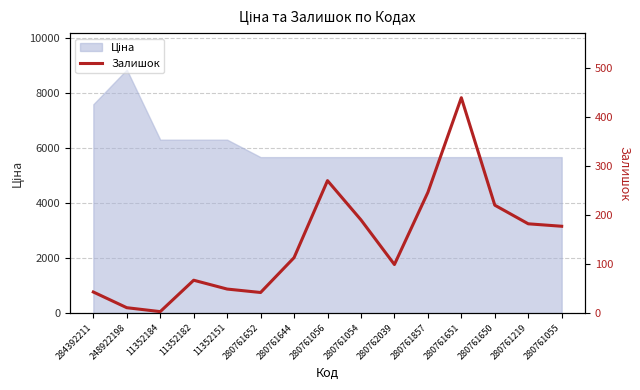

What value does the data have at 280761650?

220